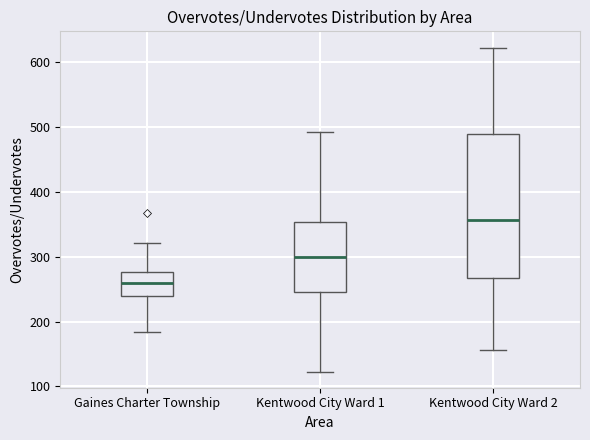

Reading left to right, transcribe this box plot: for each box, give where its median line is, the range the box spans, and where its two whiskers end, as read against the y-axis. The values are not printed on the chart, so give them approximately, as read against the axis.

Gaines Charter Township: median 260, box 240 to 280, whiskers 180 to 320
Kentwood City Ward 1: median 300, box 250 to 350, whiskers 120 to 490
Kentwood City Ward 2: median 360, box 270 to 490, whiskers 160 to 620